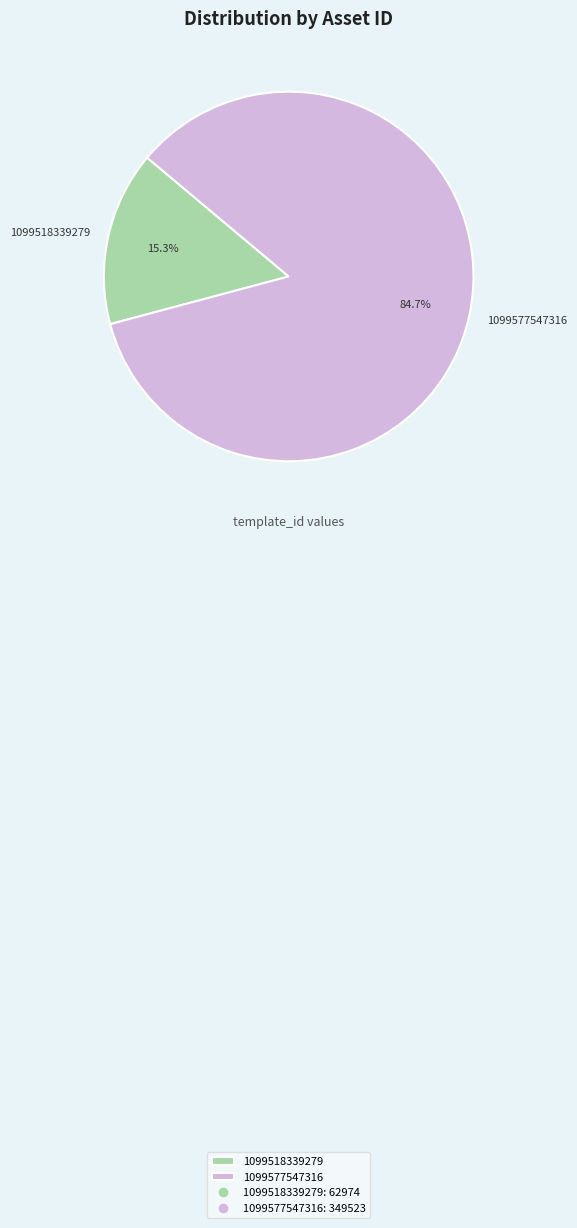

Rank the categories by value from lowest to highest.

1099518339279, 1099577547316